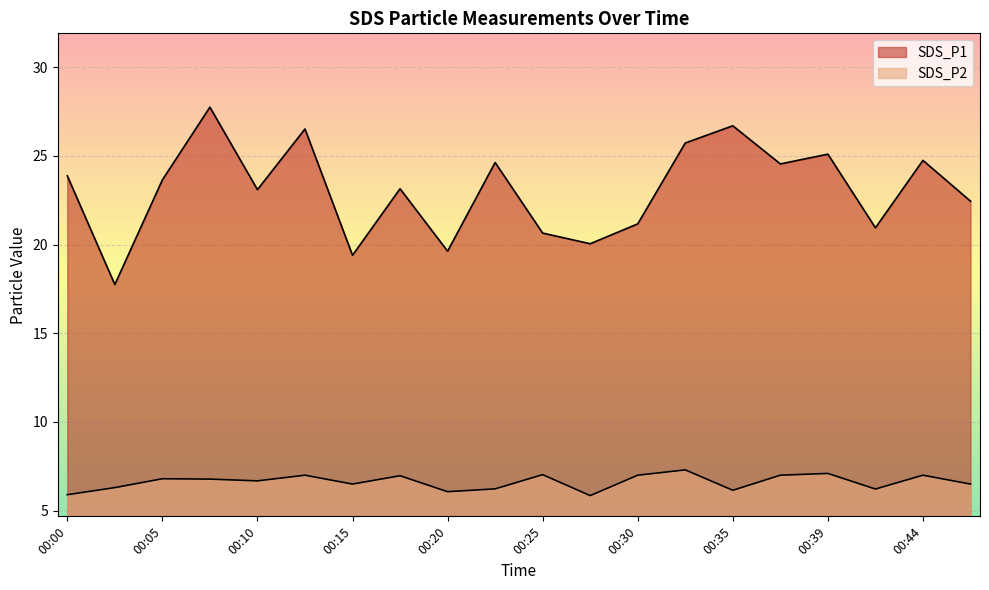

What is the average value of the SDS_P2 series?

6.6